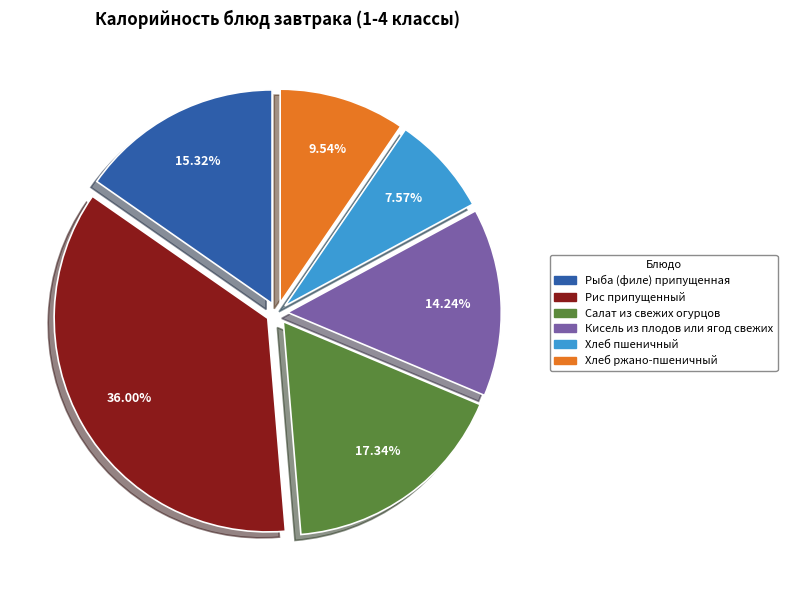

To the nearest percent, what portion does Рис припущенный represent?

36%